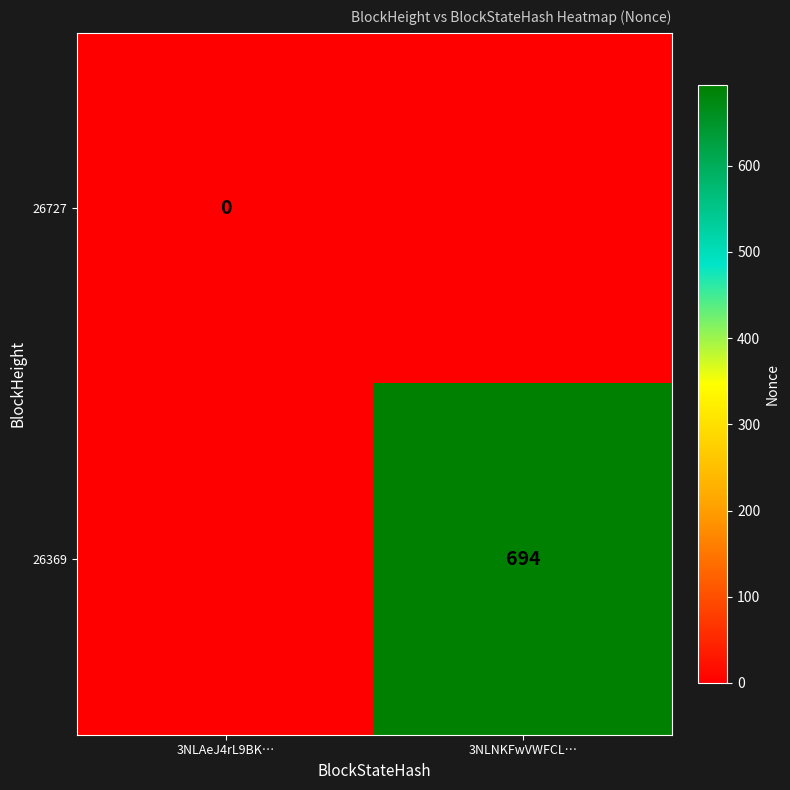

Which label corresponds to the largest value in the chart?

3NLNKFwVWFCL…